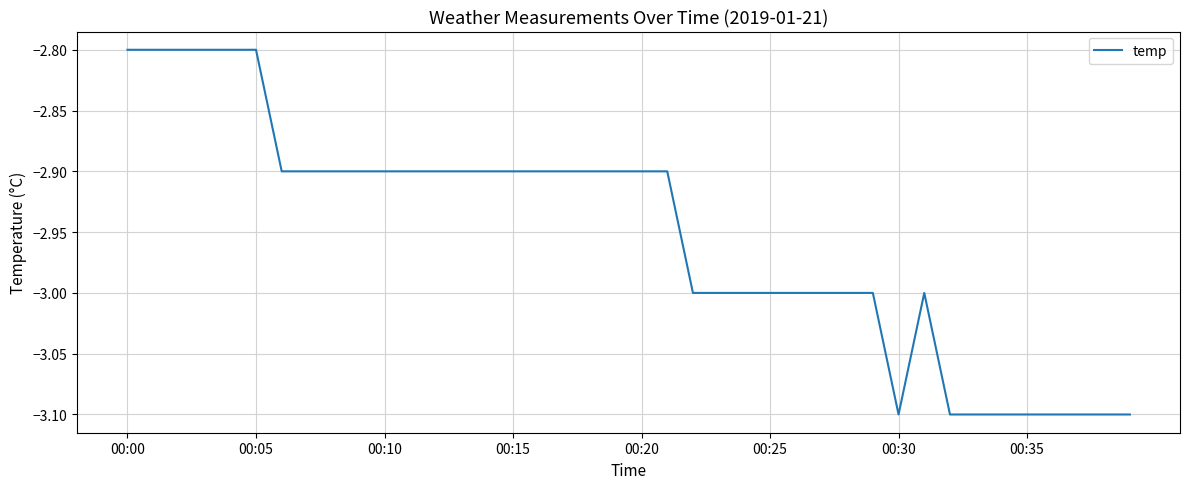

What is the difference between the maximum and minimum values?

0.3